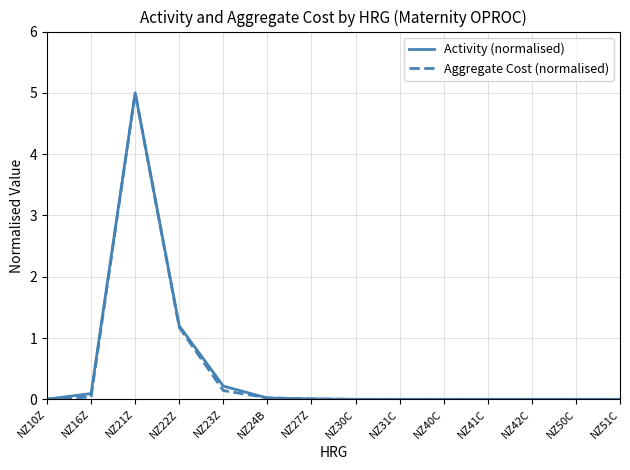

The Aggregate Cost (normalised) series shows 0.0 at NZ10Z. True or false?

True